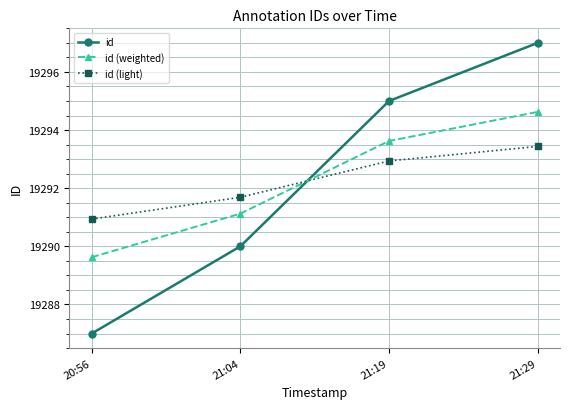

Does the chart have visible grid lines?

Yes